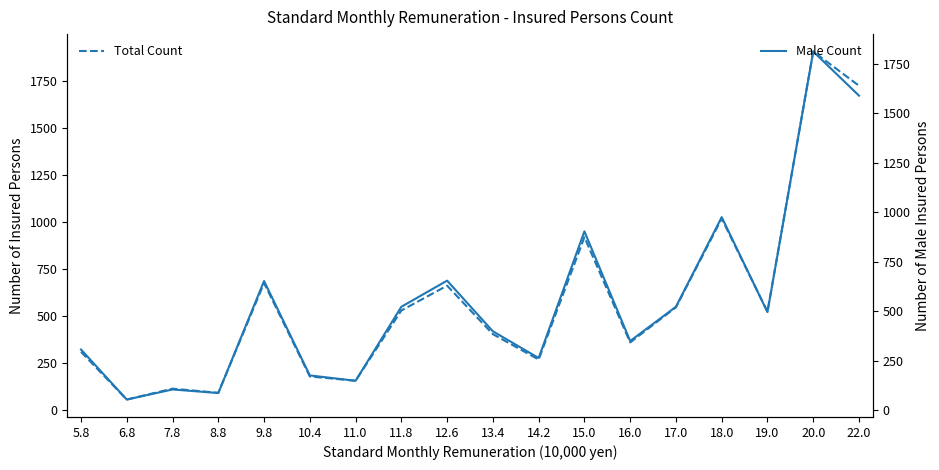

What is the label of the 10th point from the right?

12.6